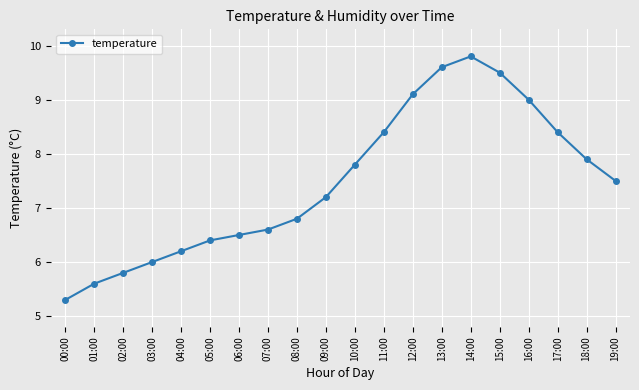

What is the difference between the values at 09:00 and 13:00?

2.4